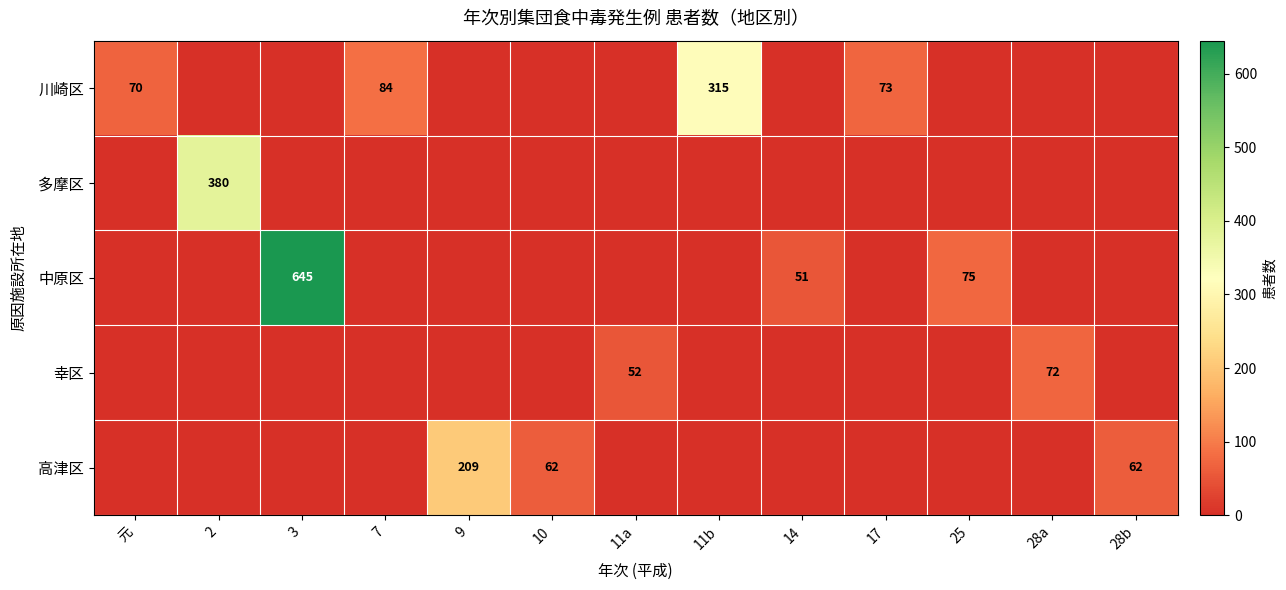

Is it true that 川崎区 equals 315 at 11b?

True